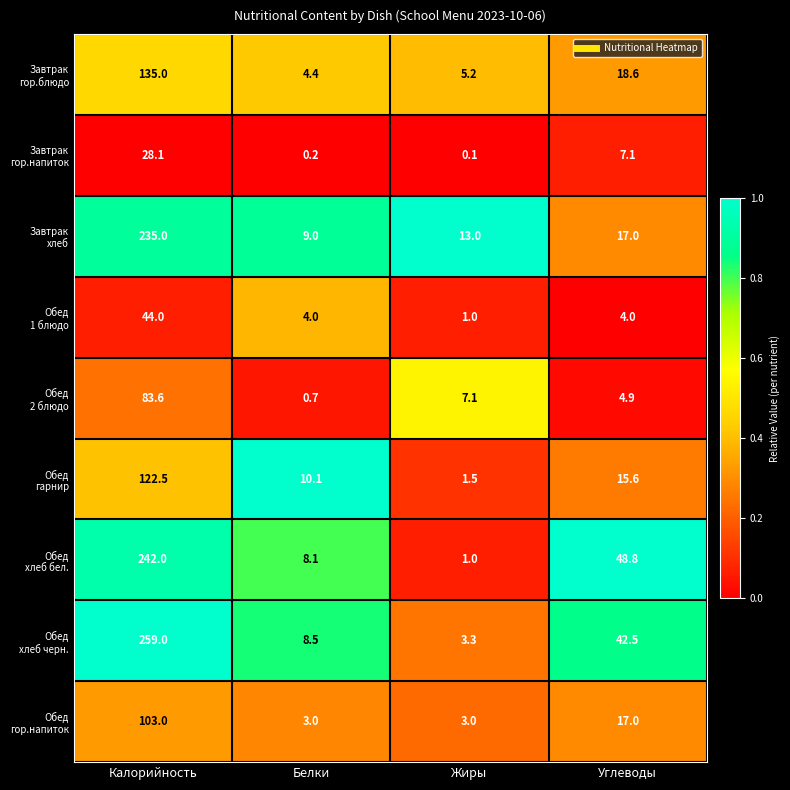

What is the spread (max minus min) of values at Углеводы?

44.8